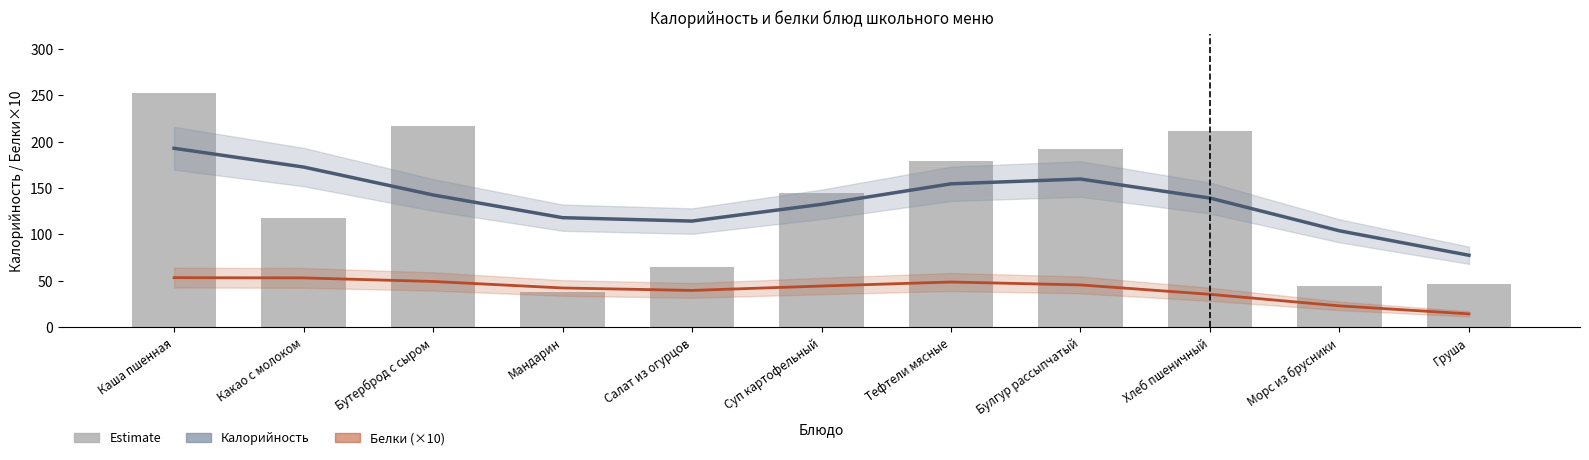

Reading left to right, what are all the values shown in this chart?

Каша пшенная=252.8	Какао с молоком=118.0	Бутерброд с сыром=216.8	Мандарин=38.0	Салат из огурцов=65.0	Суп картофельный=144.6	Тефтели мясные=178.8	Булгур рассыпчатый=192.2	Хлеб пшеничный=211.5	Морс из брусники=44.0	Груша=47.0